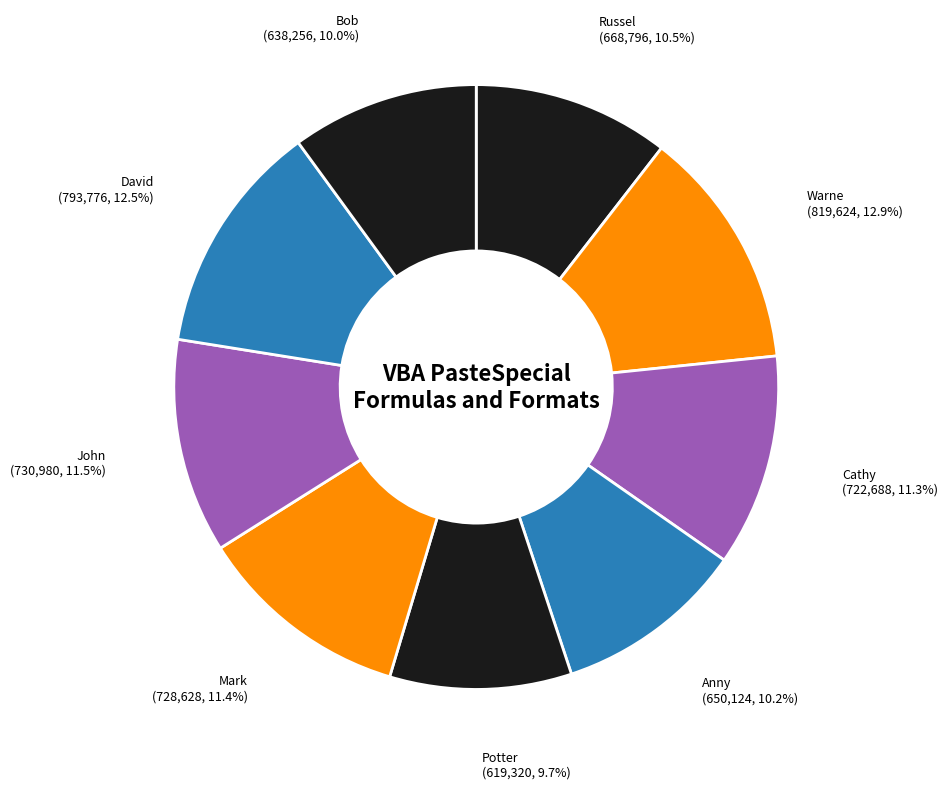

True or false: Russel accounts for 25% of the total.

False